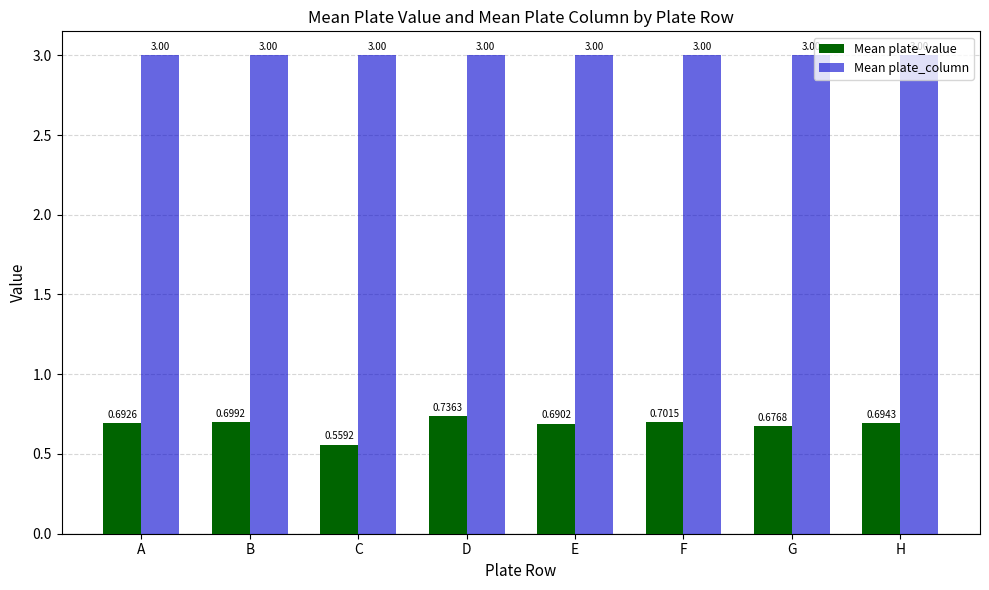

At which category is the sum across all series the highest?

D